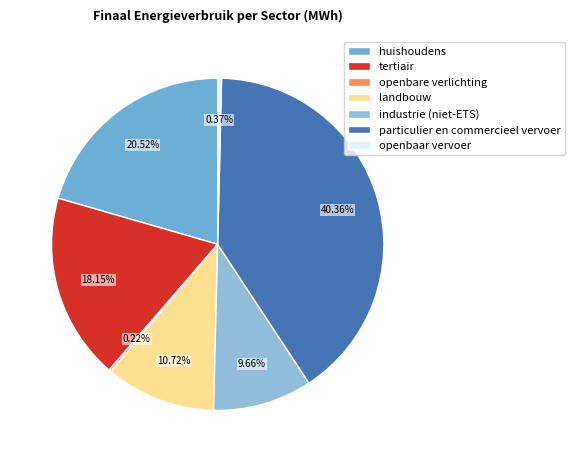

To the nearest percent, what is the combined percentage of tertiair and industrie (niet-ETS)?

28%